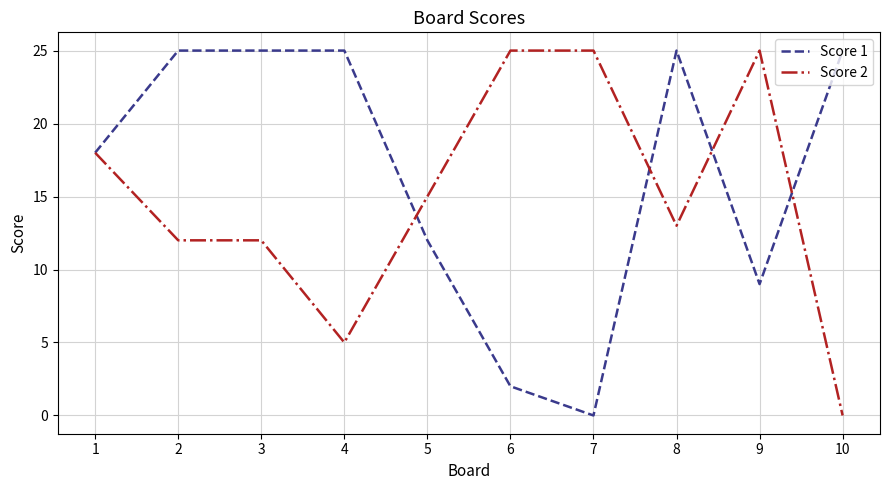

True or false: Score 1 has a value of 25 at 8.

True